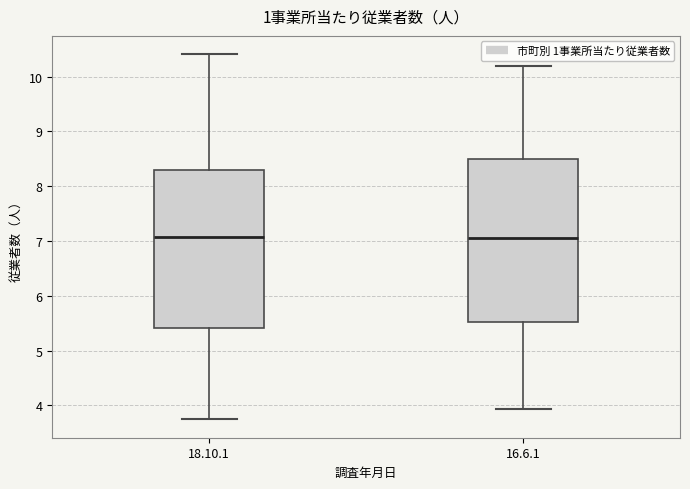

Reading left to right, transcribe this box plot: for each box, give where its median line is, the range the box spans, and where its two whiskers end, as read against the y-axis. The values are not printed on the chart, so give them approximately, as read against the axis.

18.10.1: median 7.1, box 5.4 to 8.3, whiskers 3.7 to 10.4
16.6.1: median 7.1, box 5.5 to 8.5, whiskers 3.9 to 10.2